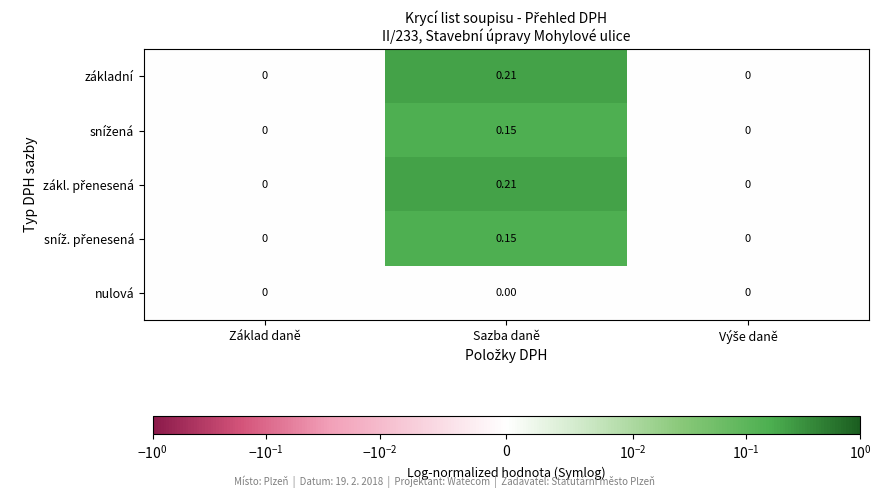

Which category has the highest value across all series?

Sazba daně